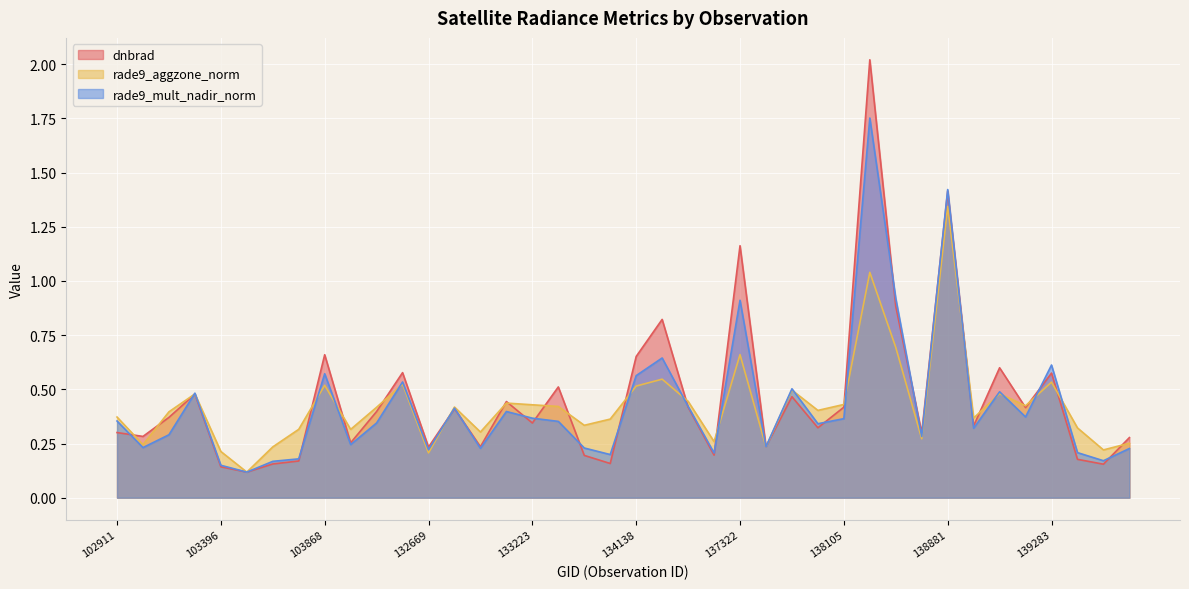

What is the maximum value shown in the chart?

2.0